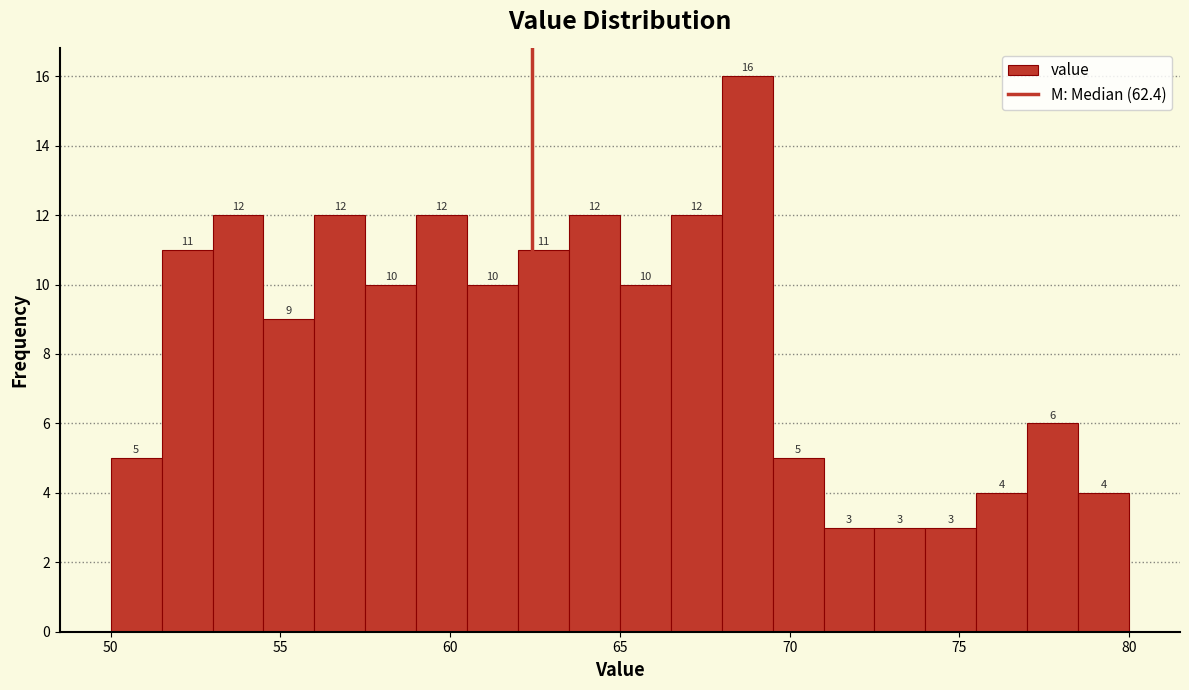

Around what value on the x-axis is the tallest bar? Give the approximate position of its centre, as read against the axis.

69.0